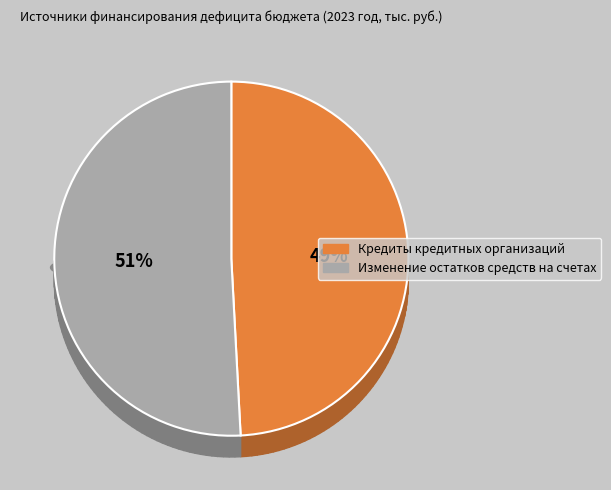

To the nearest percent, what percentage of the pie is Изменение остатков средств на счетах?

51%